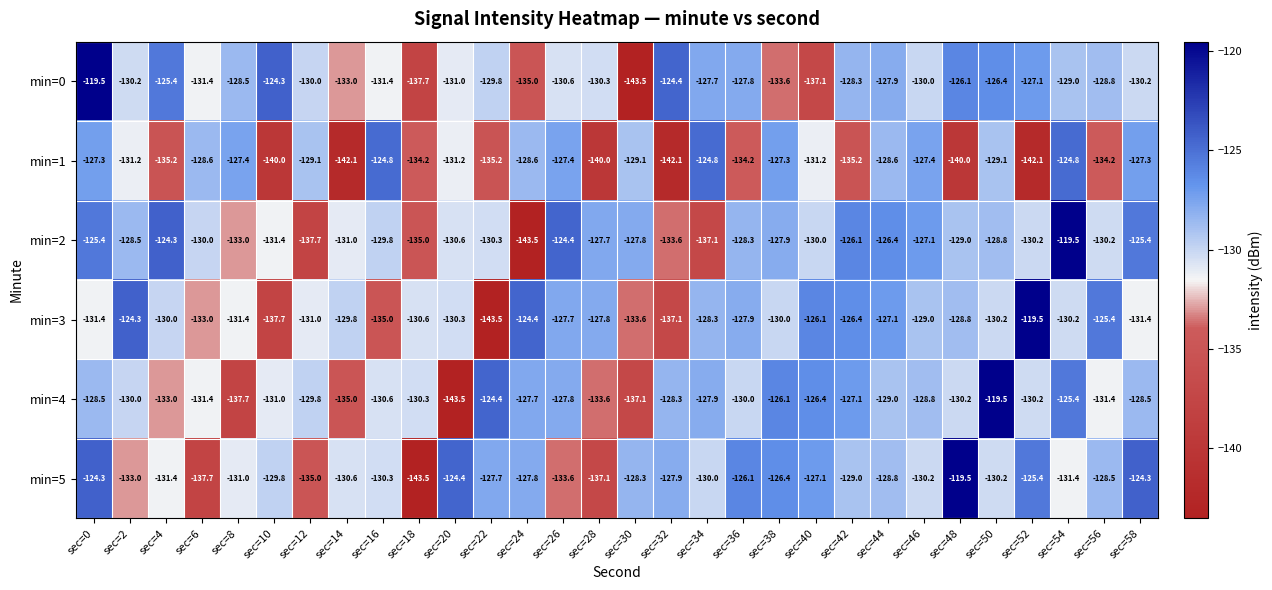

Where does the min=5 series first go above -129?

sec=0